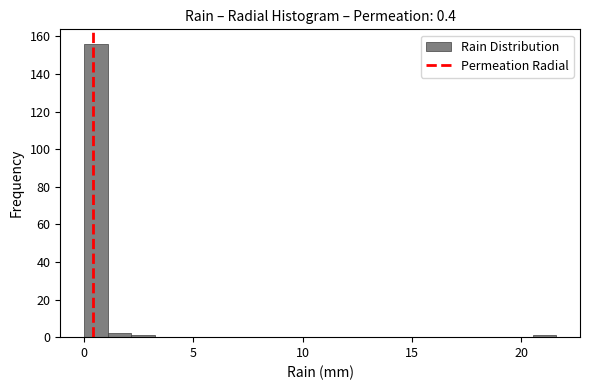

Around what value on the x-axis is the tallest bar? Give the approximate position of its centre, as read against the axis.

0.5